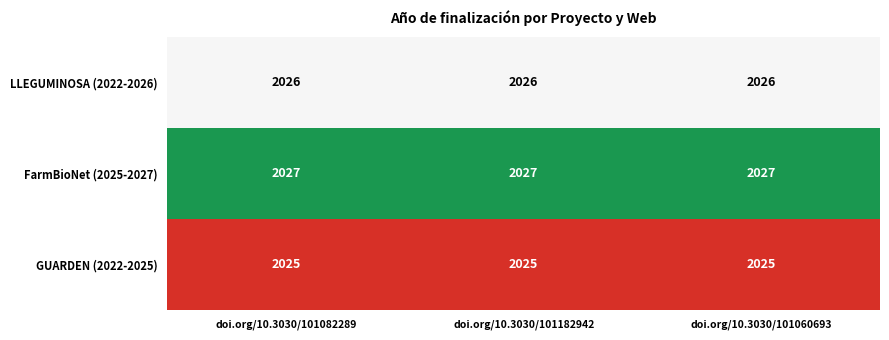

True or false: FarmBioNet (2025-2027) has a value of 609 at doi.org/10.3030/101182942.

False